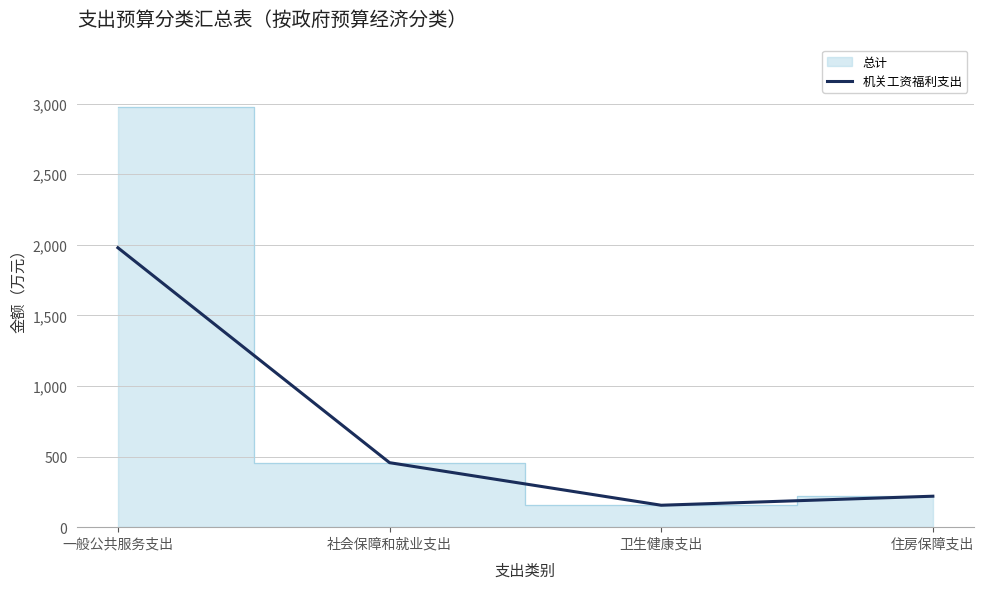

List the labels in order of value, largest first.

一般公共服务支出, 社会保障和就业支出, 住房保障支出, 卫生健康支出